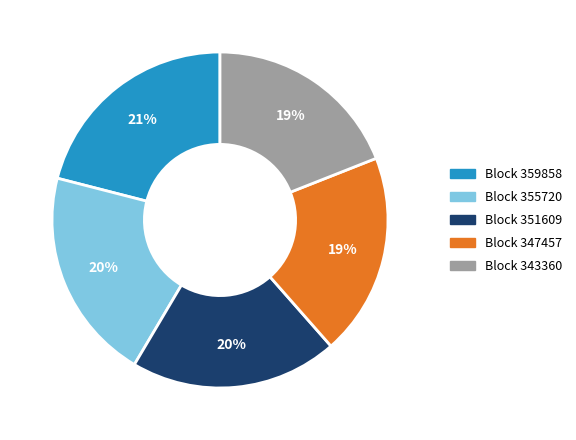

To the nearest percent, what is the difference between the largest and smallest slice percentages?

2%